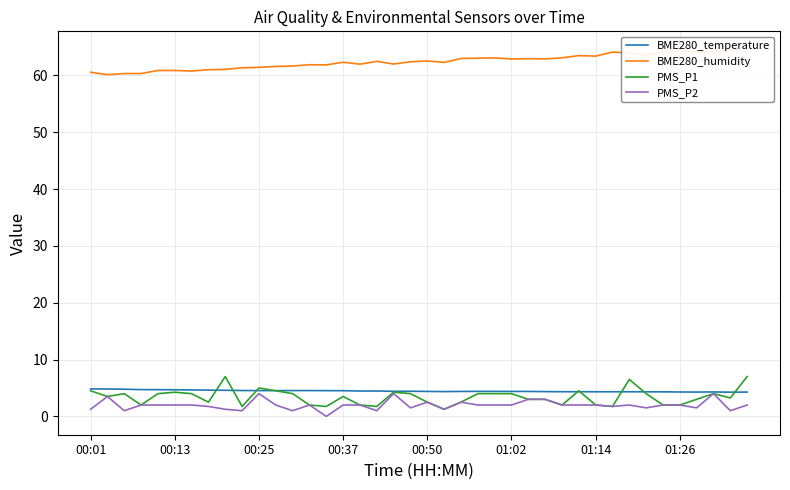

Is it true that BME280_temperature equals 4.4 at 01:02?

True